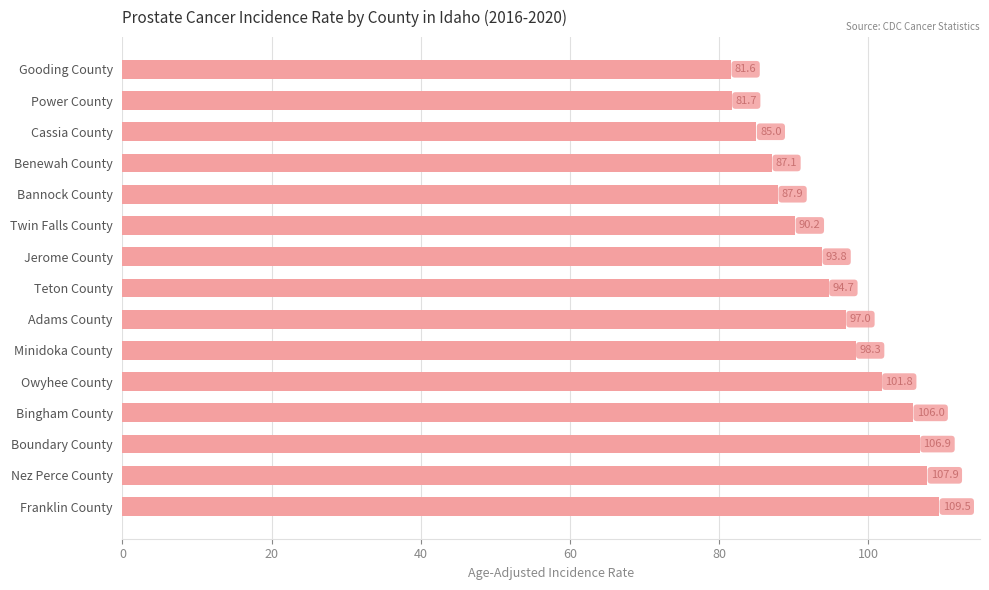

Count the number of categories in the chart.

15